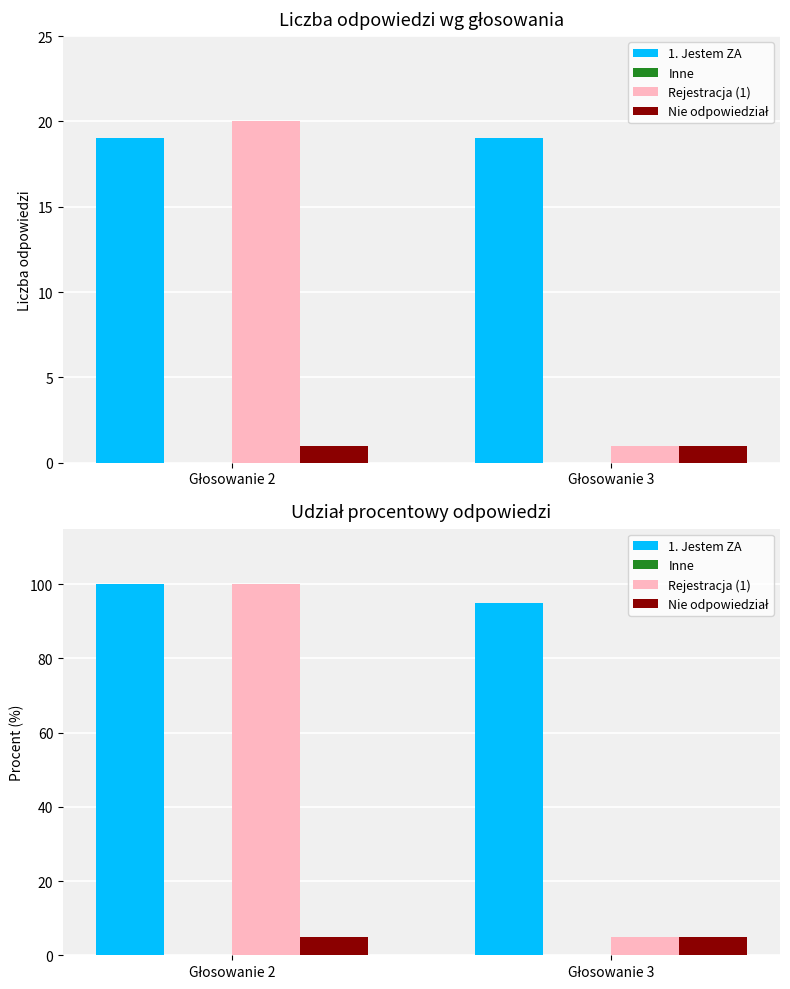

Which label corresponds to the smallest value in the chart?

Głosowanie 2